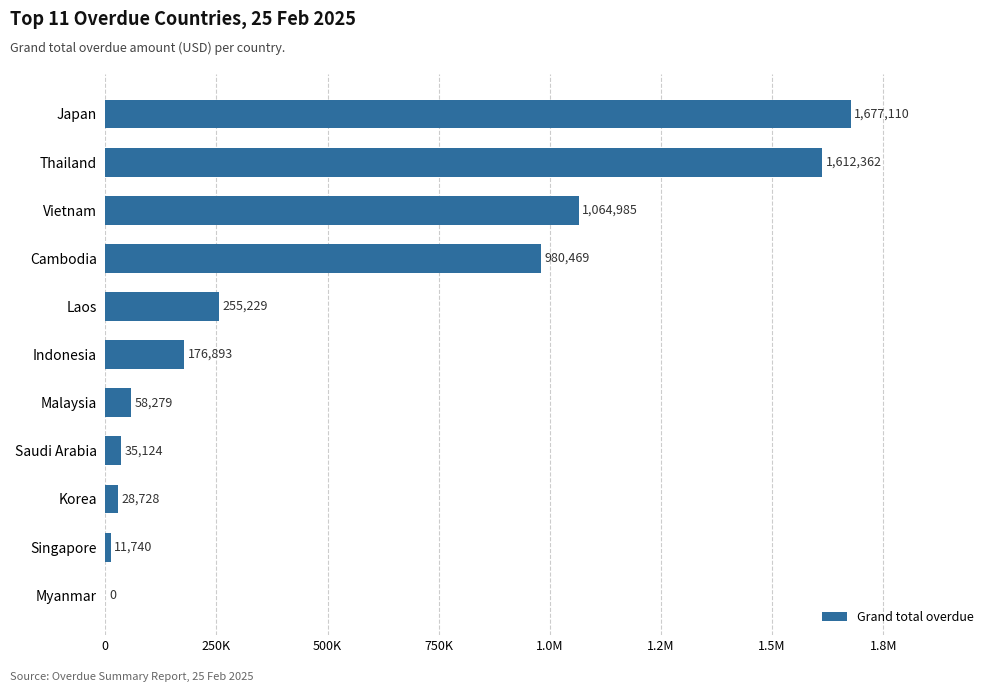

Are the bars horizontal?

Yes